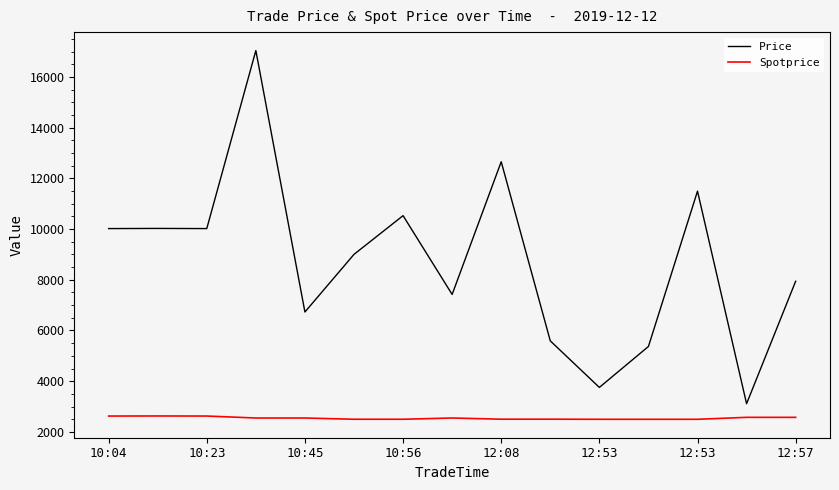

Which series has the widest spread of values?

Price